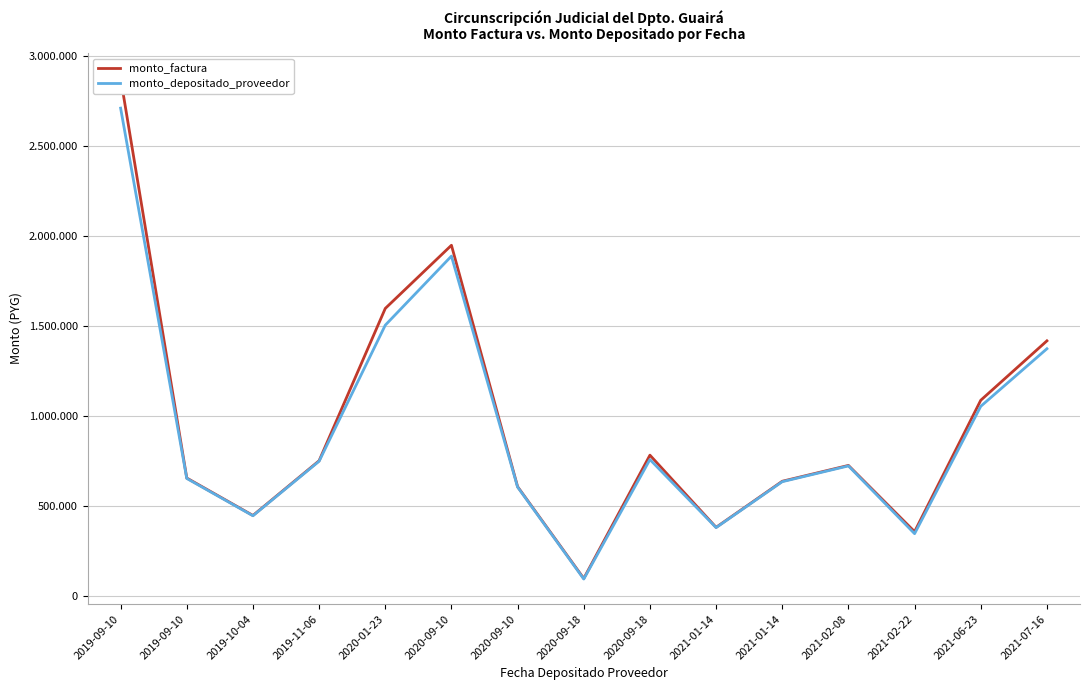

Is it true that monto_depositado_proveedor equals 637673 at 2021-01-14?

True